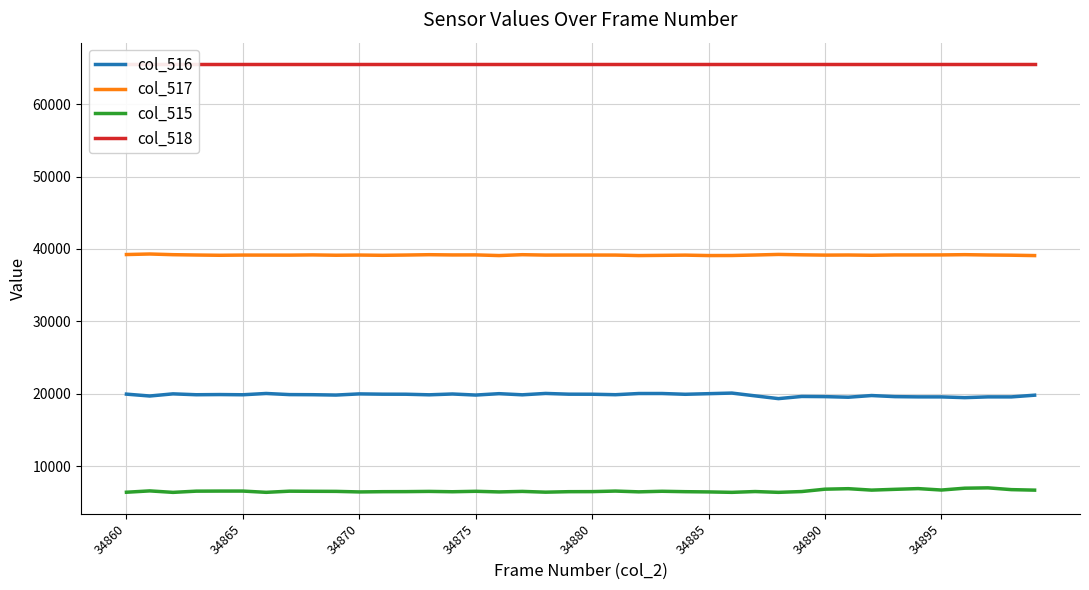

True or false: col_517 and col_515 intersect in this chart.

False